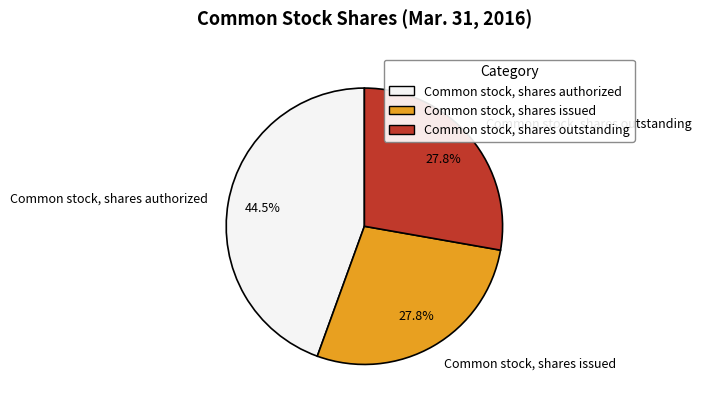

How many slices are in this pie chart?

3